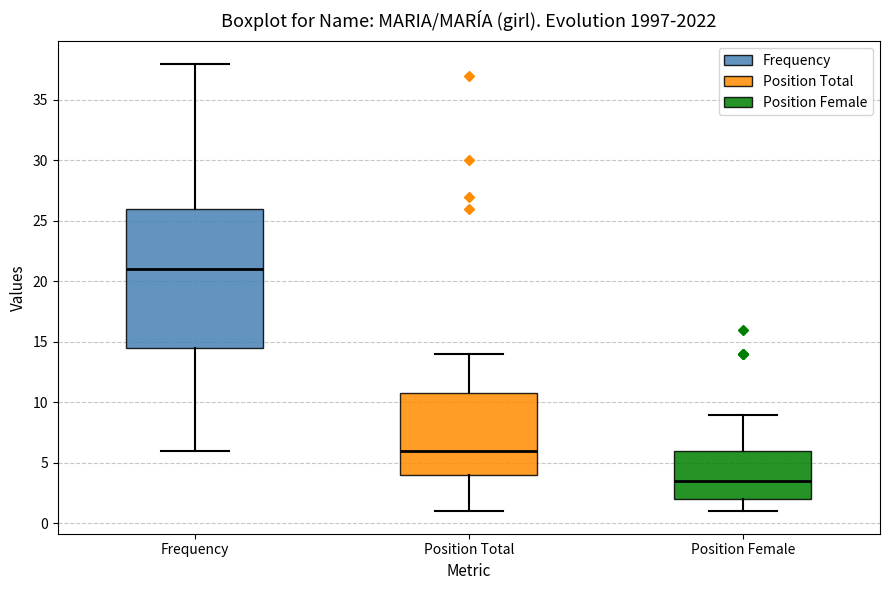

Where is the upper edge of the box for Frequency on the y-axis? The values are not printed on the chart, so give them approximately, as read against the axis.

26.0